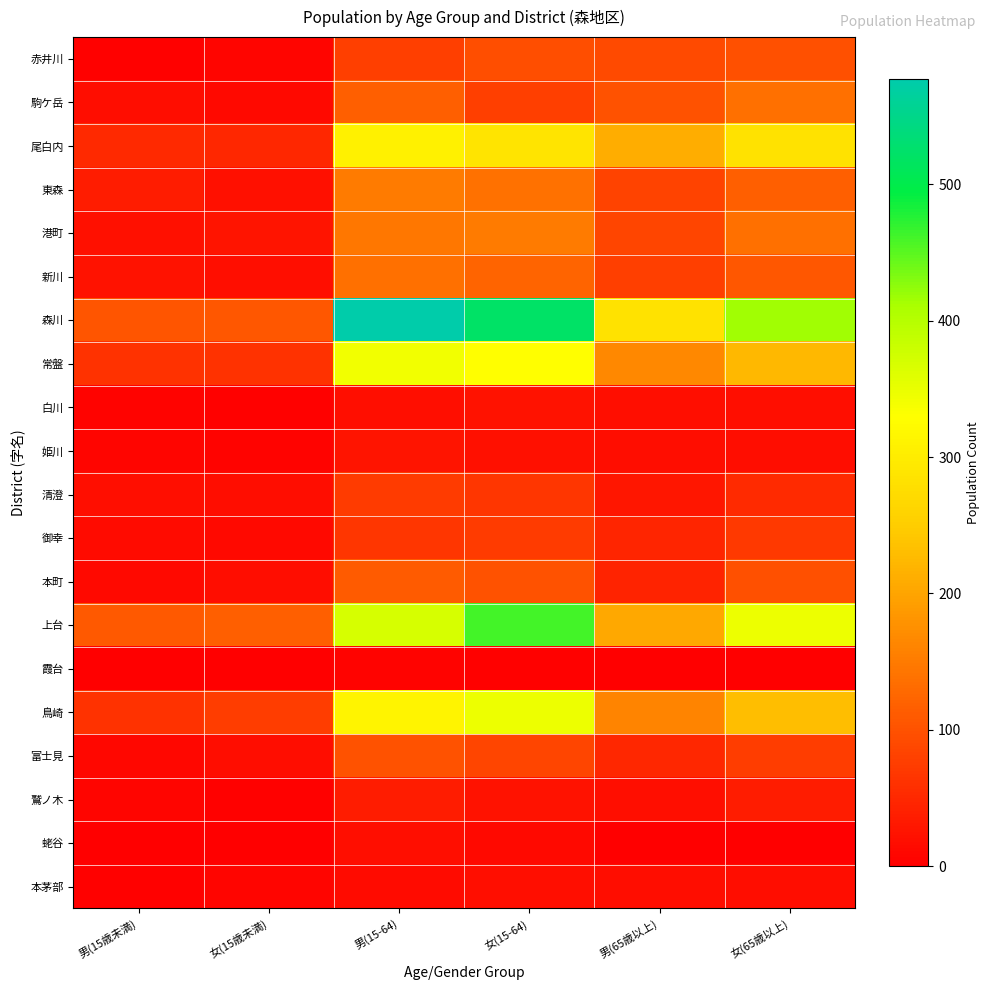

At which category is the sum across all series the highest?

男(15-64)